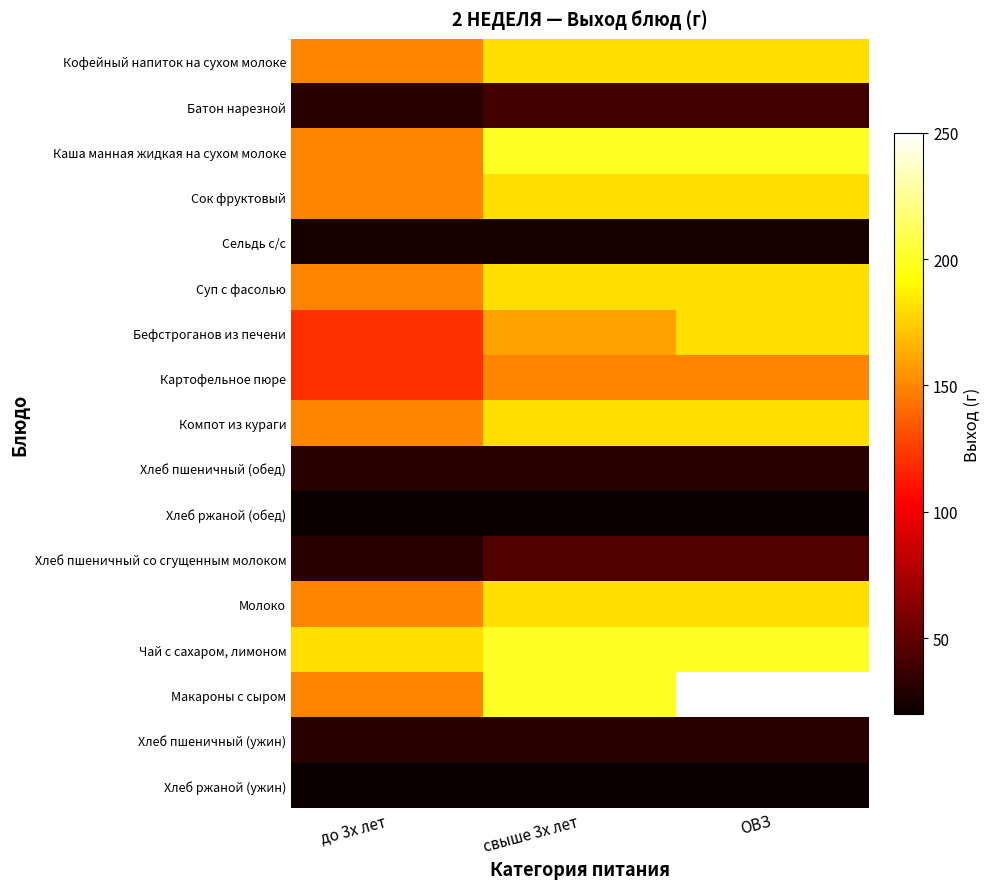

Which series has the largest total across all categories?

Макароны с сыром